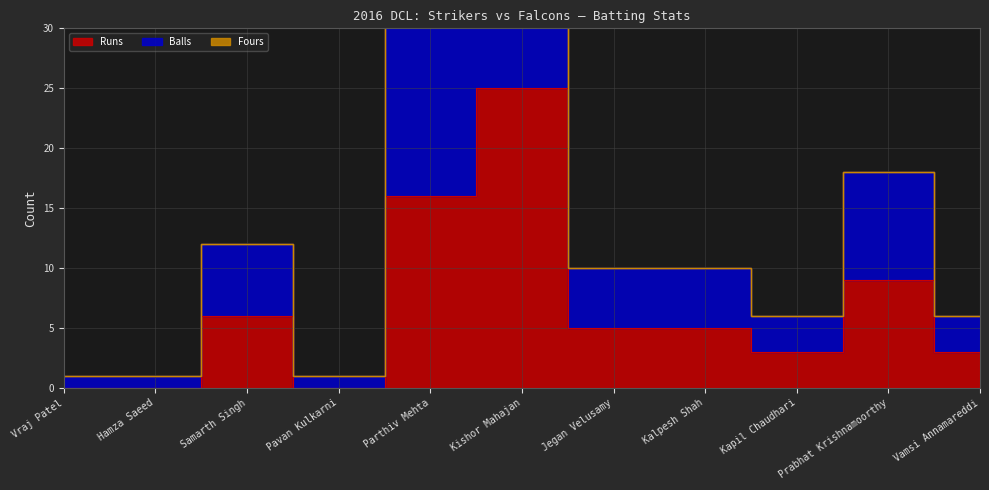

What is the difference between the highest and lowest values at Samarth Singh?

6